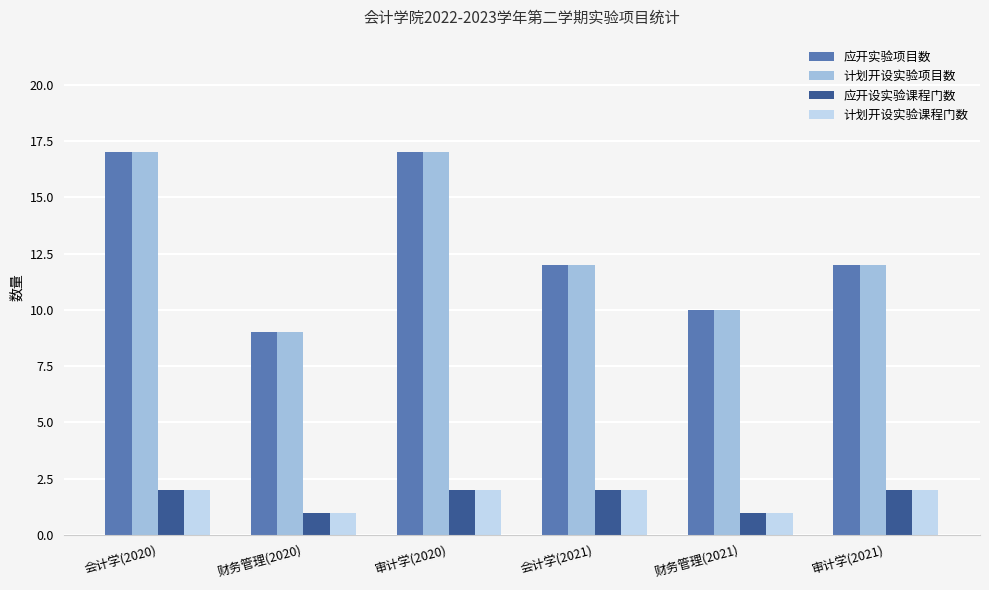

Reading right to left, transcribe all the data shown in this chart.

应开实验项目数: 12	10	12	17	9	17
计划开设实验项目数: 12	10	12	17	9	17
应开设实验课程门数: 2	1	2	2	1	2
计划开设实验课程门数: 2	1	2	2	1	2